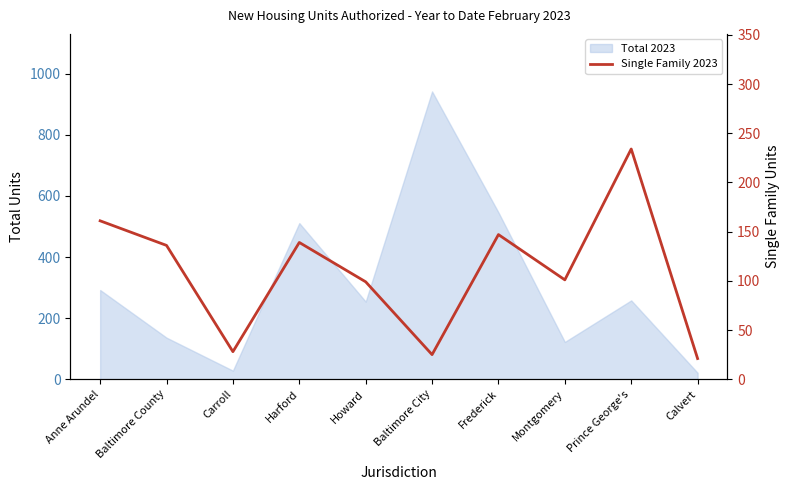

What is the change in value from Carroll to Frederick?

+119